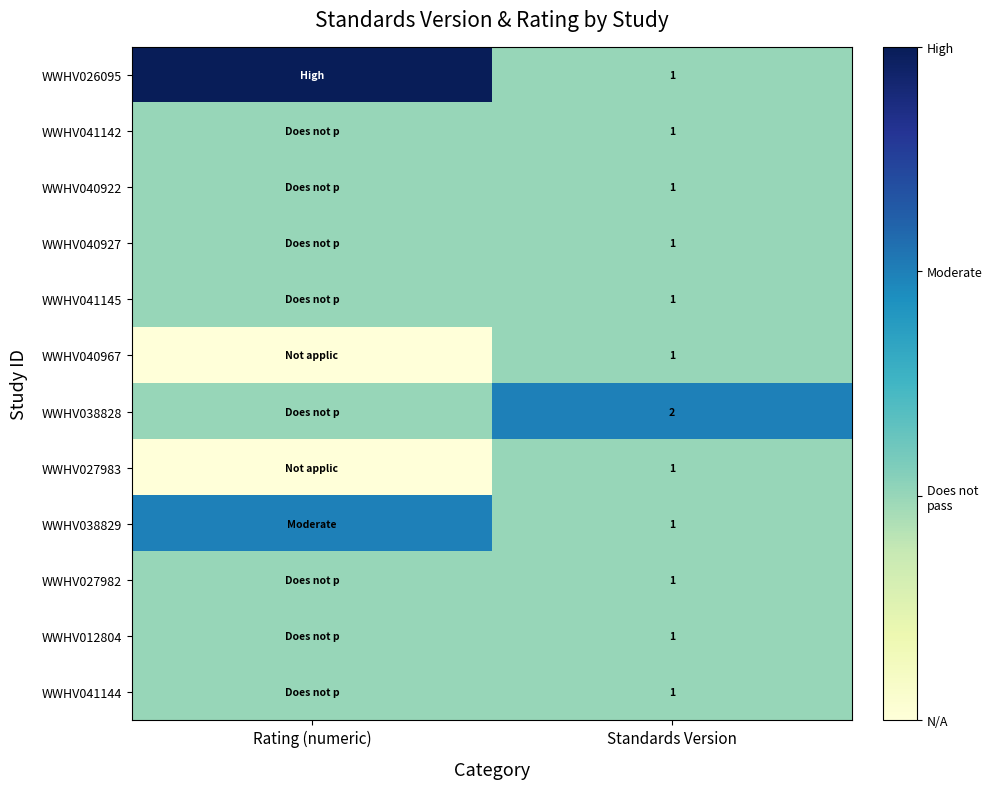

What is the sum of the WWHV027982 values at Rating (numeric) and Standards Version?

2